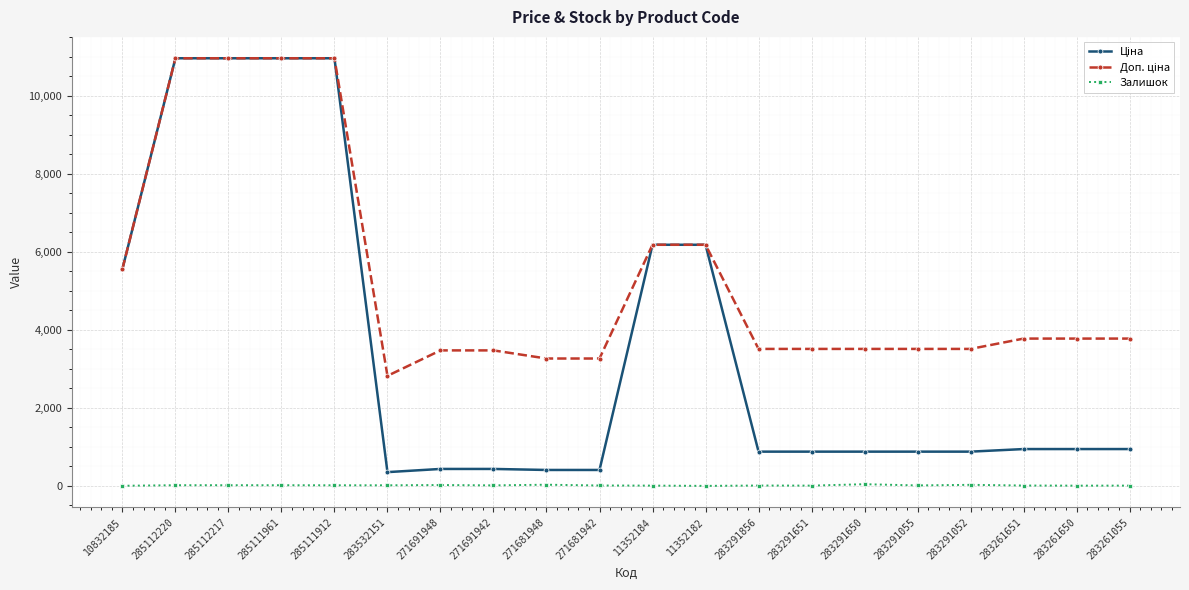

Is it true that Залишок equals 27.0 at 283291052?

True